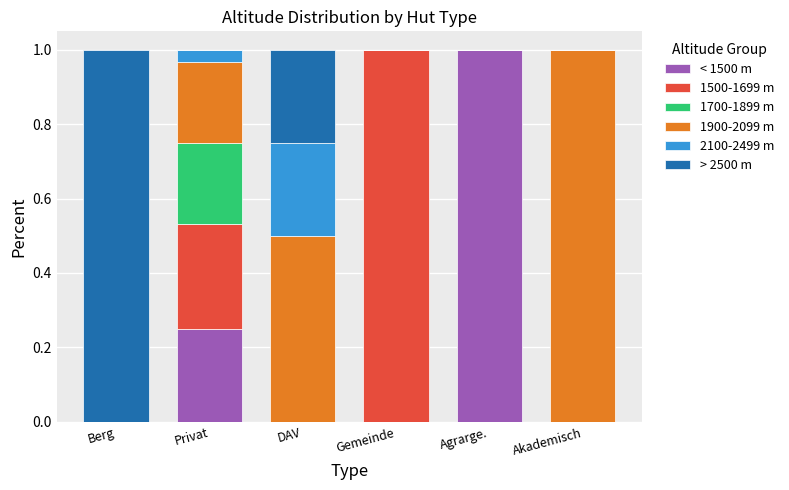

The < 1500 m series shows 0.5 at DAV. True or false?

False